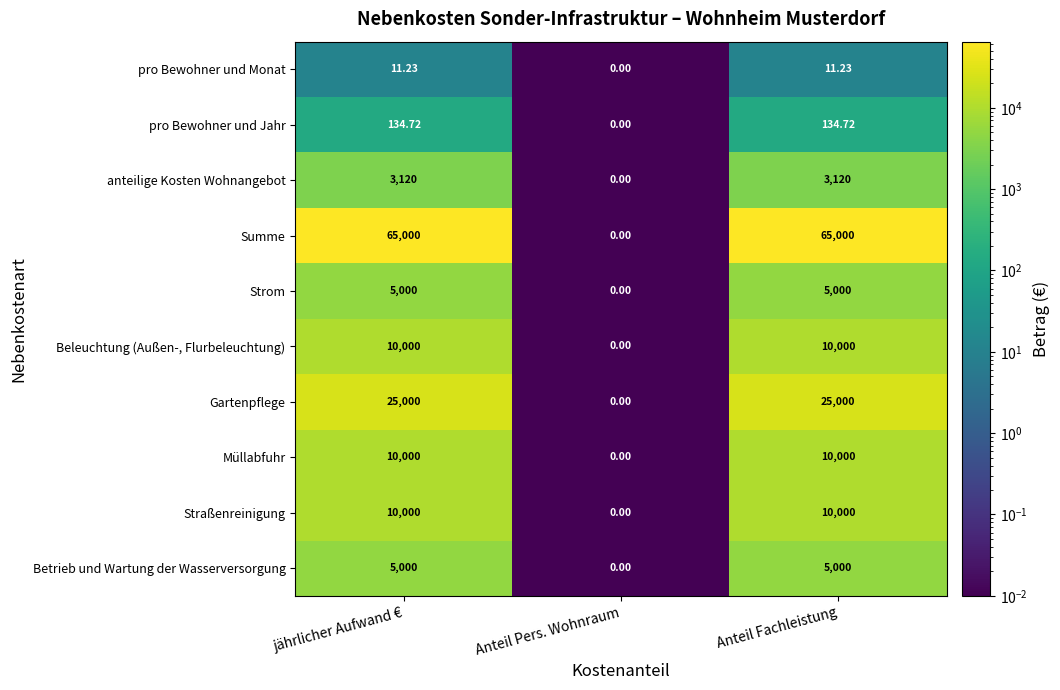

Which series changed the most between Anteil Pers. Wohnraum and Anteil Fachleistung?

Summe